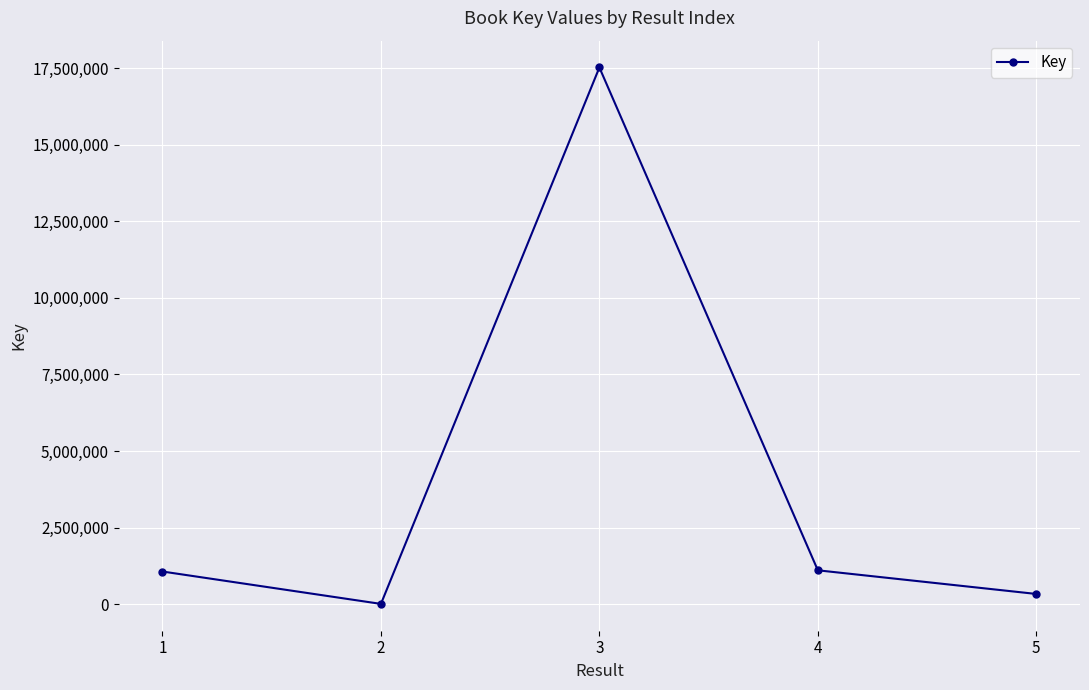

Read the value at 3.

17525415